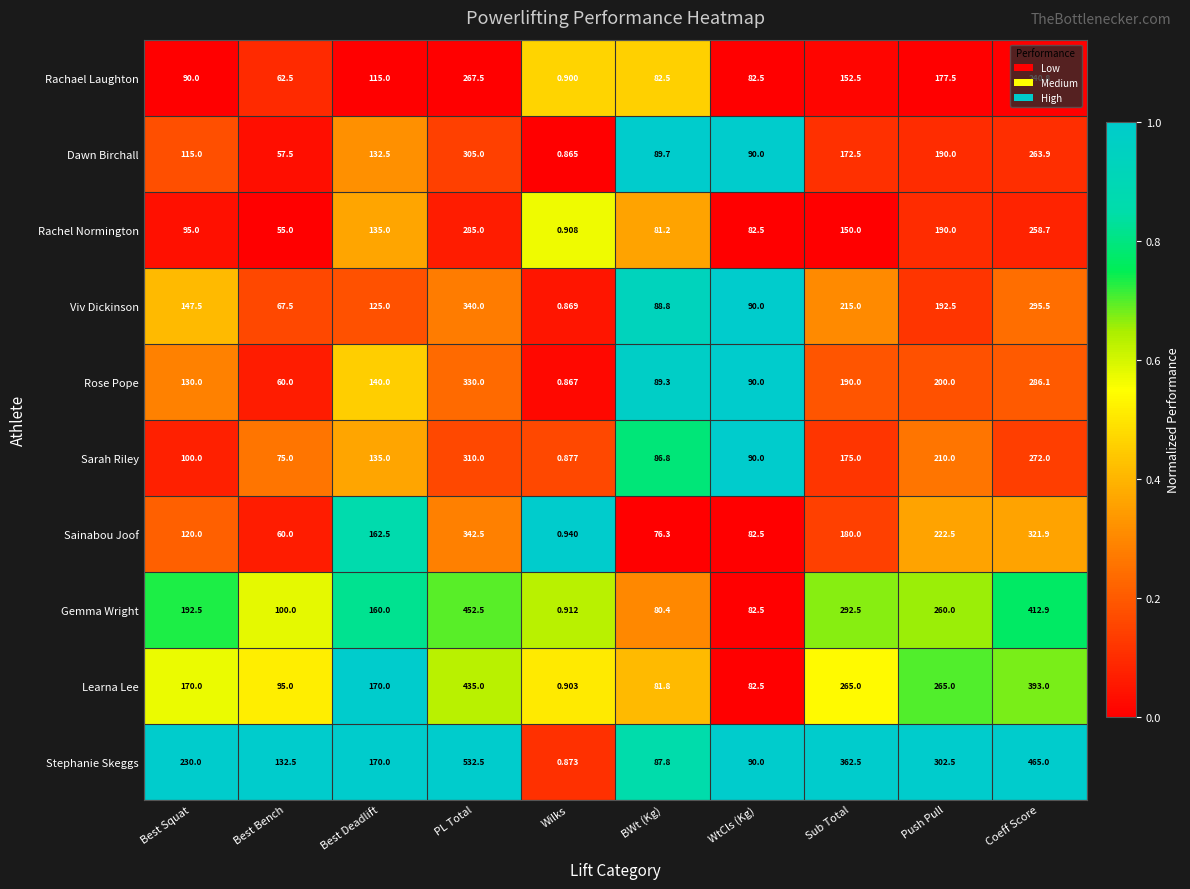

Rank the series by their maximum value, from highest to lowest.

Stephanie Skeggs, Gemma Wright, Learna Lee, Sainabou Joof, Viv Dickinson, Rose Pope, Sarah Riley, Dawn Birchall, Rachel Normington, Rachael Laughton